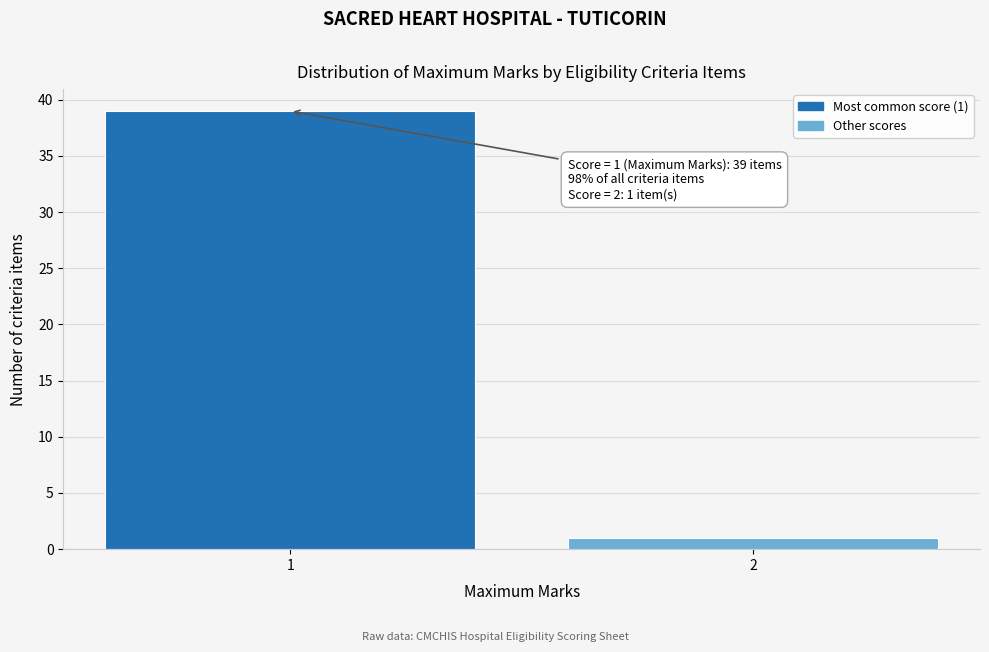

Reading left to right, transcribe all the data shown in this chart.

1=39	2=1